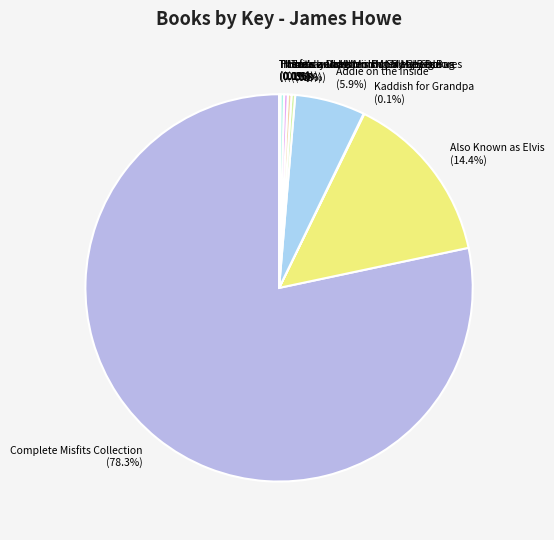

Does any single category account for the majority?

Yes